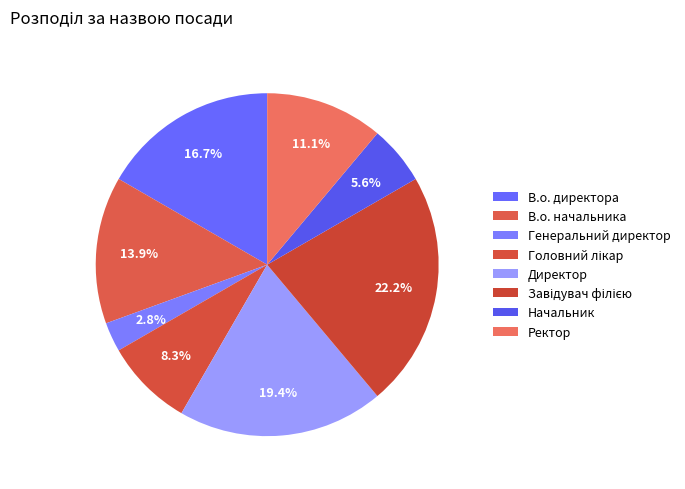

Count the number of slices in the pie.

8